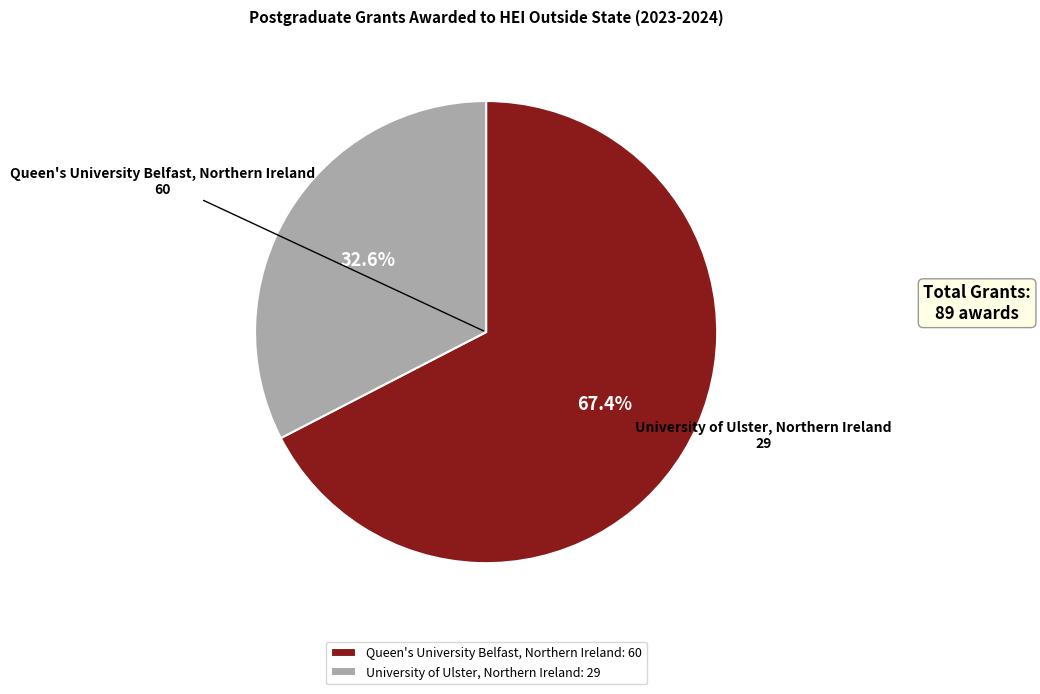

Is it true that Queen's University Belfast, Northern Ireland is 67% of the pie?

True